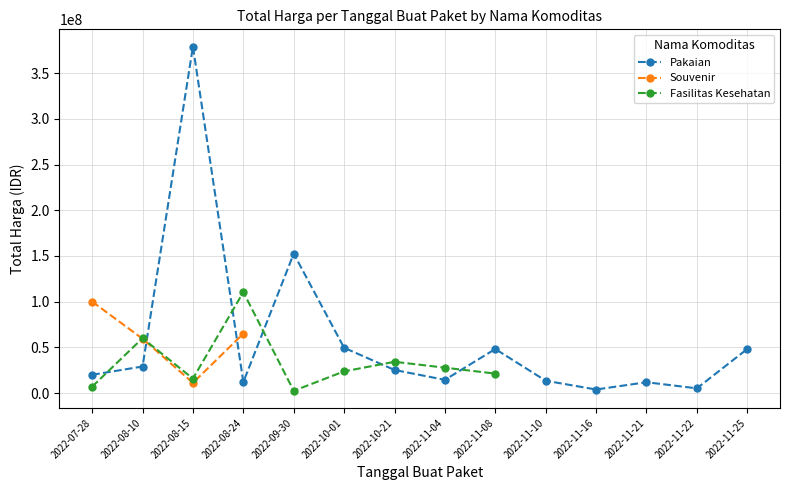

The value of Pakaian at 2022-07-28 is 29806875. True or false?

False